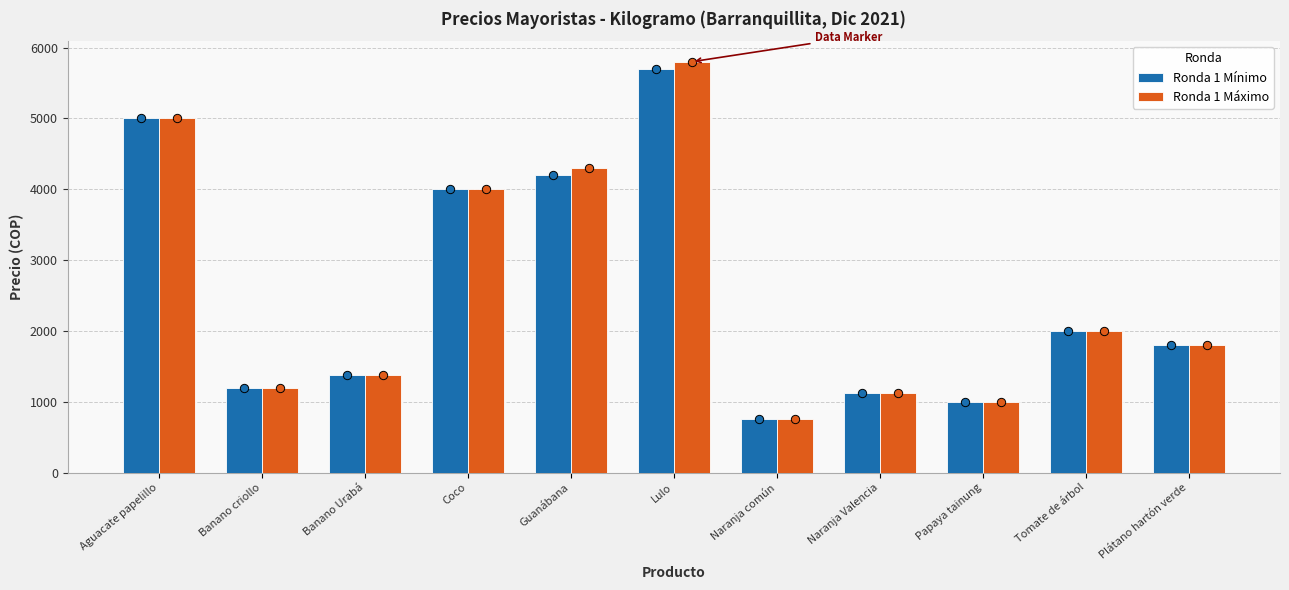

Where is Ronda 1 Mínimo nearest to the value 3230?

Coco